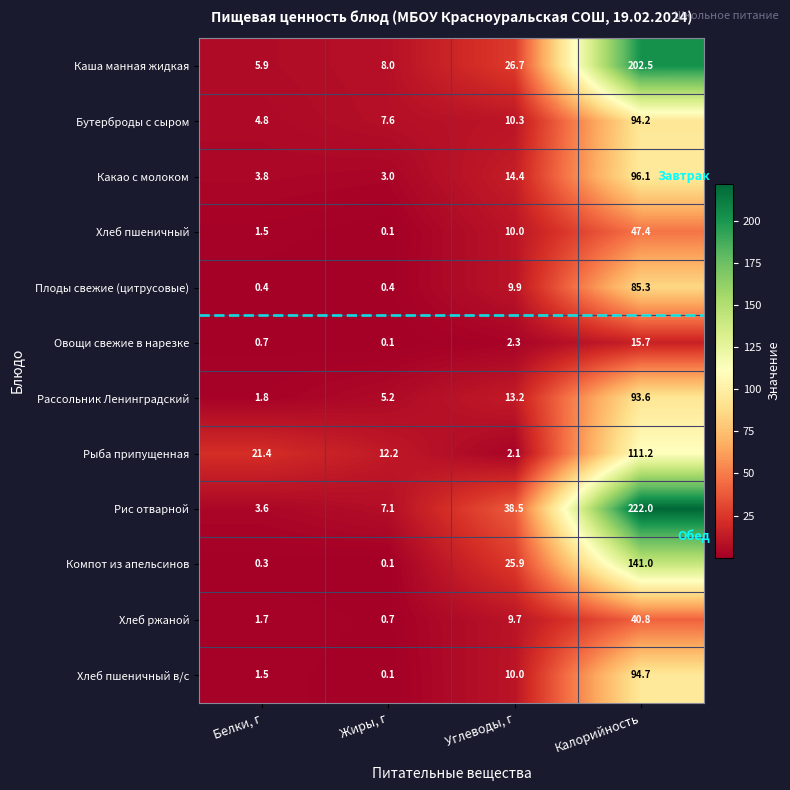

What is the difference between the Рис отварной values at Жиры, г and Углеводы, г?

31.4